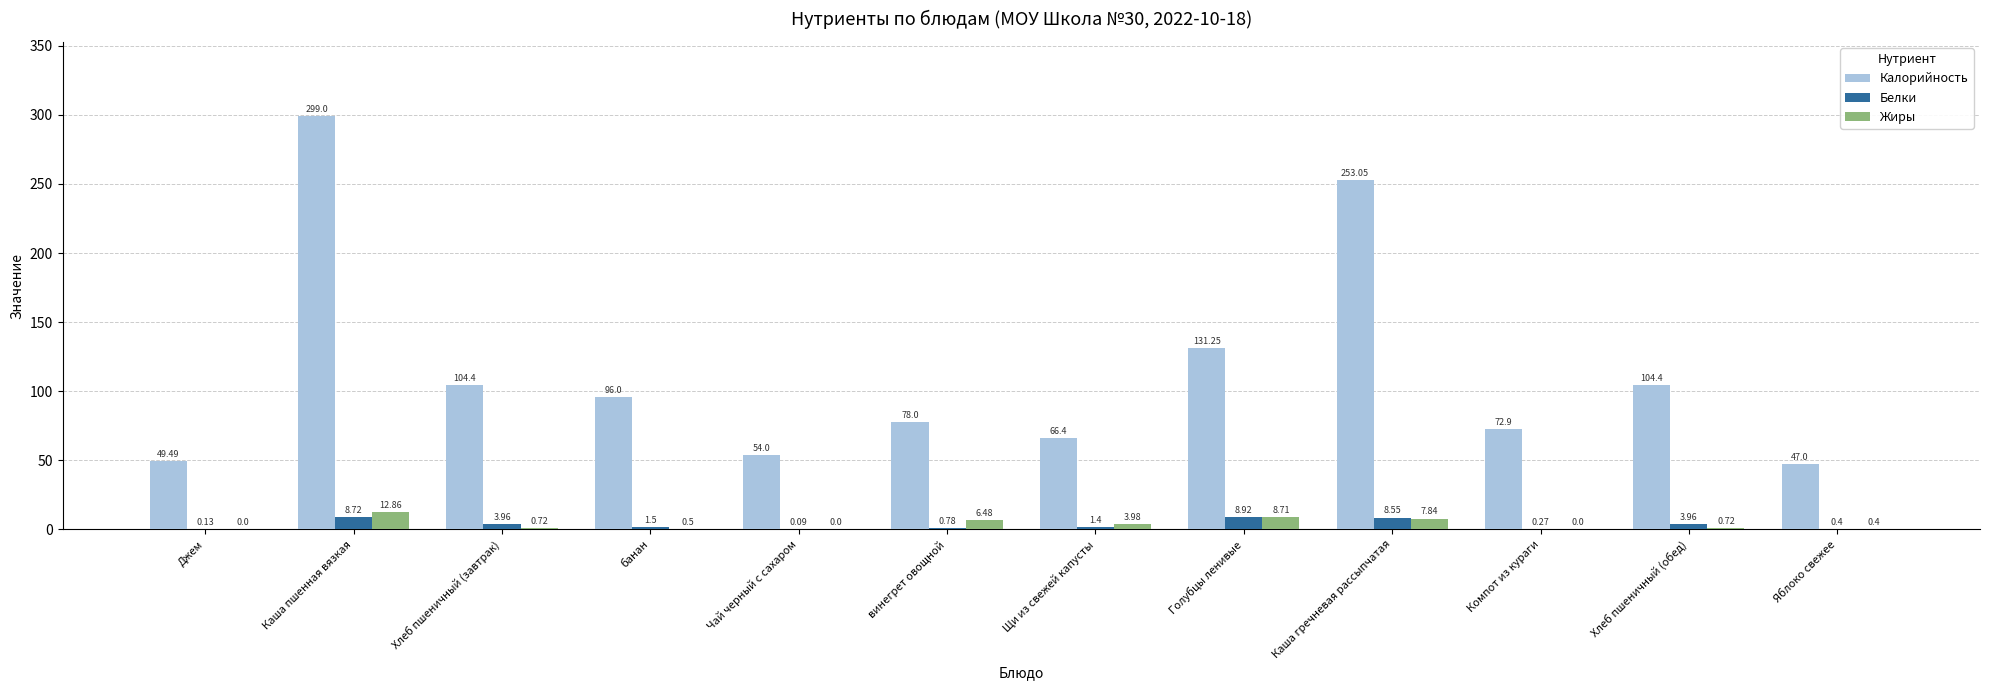

Which series changed the most between банан and винегрет овощной?

Калорийность